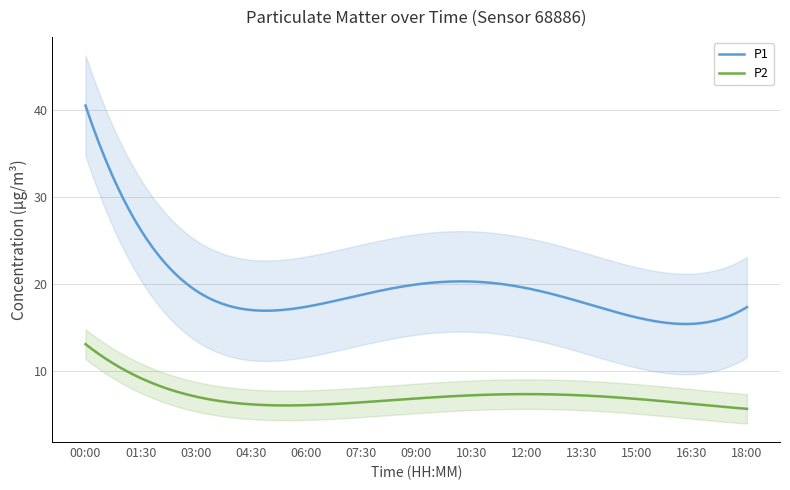

Rank the series by their average value, from highest to lowest.

P1, P2